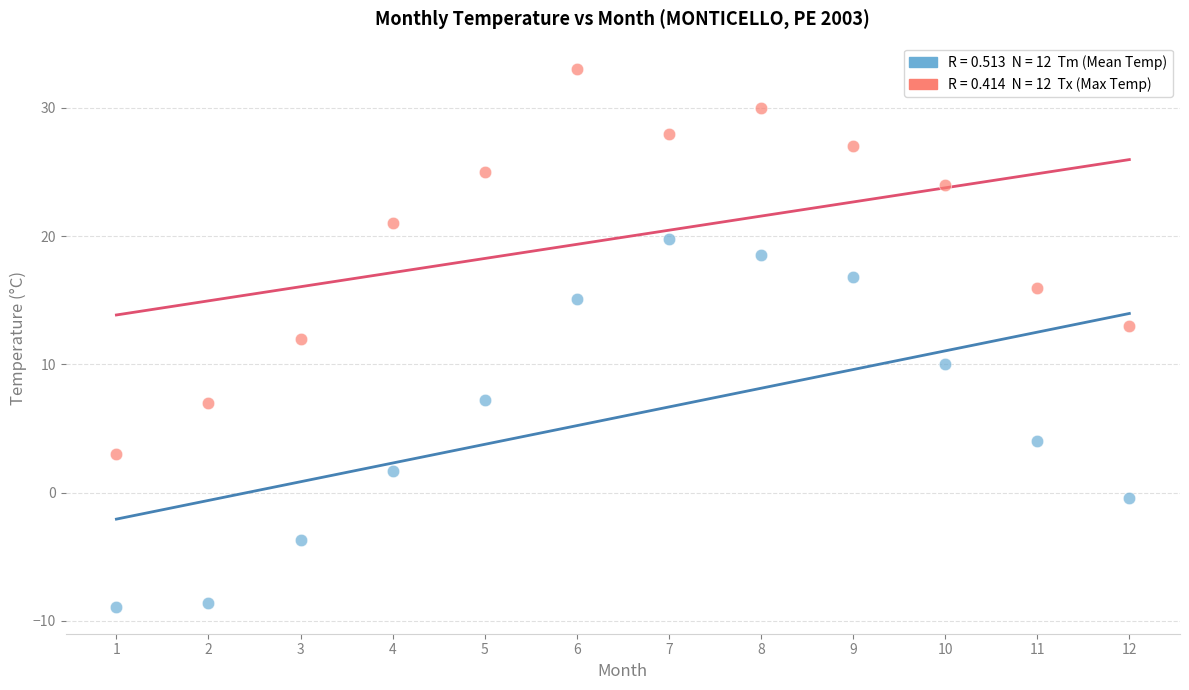

Across all data points, what is the range of Y values (max minus min)?

41.9